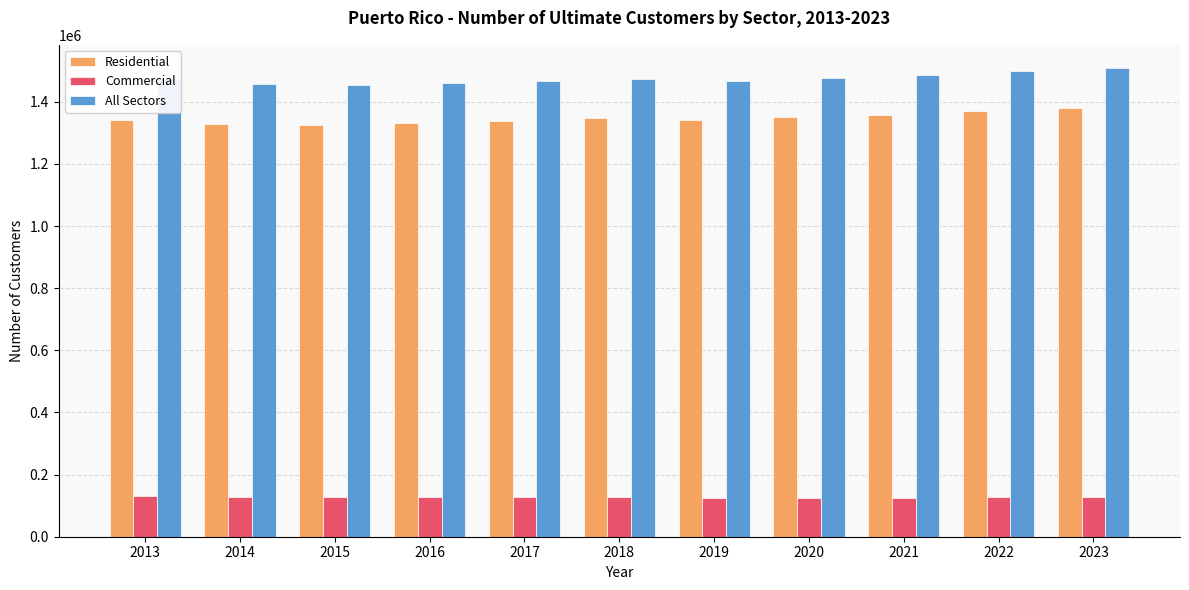

What is the difference between the Commercial values at 2021 and 2017?

906